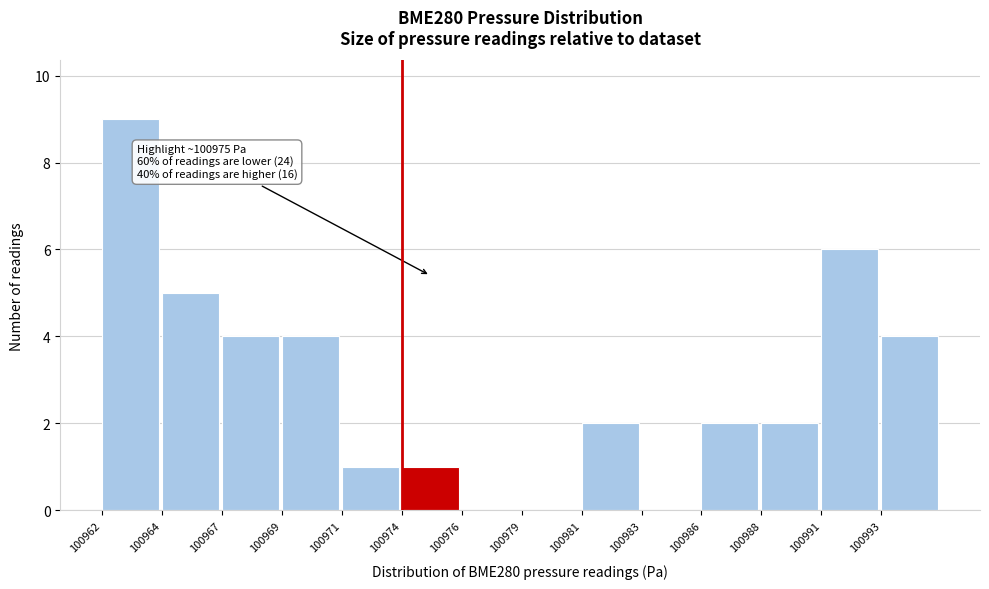

Reading right to left, list all the values displayed in this chart.

100993=4	100991=6	100988=2	100986=2	100983=0	100981=2	100979=0	100976=0	100974=1	100971=1	100969=4	100967=4	100964=5	100962=9